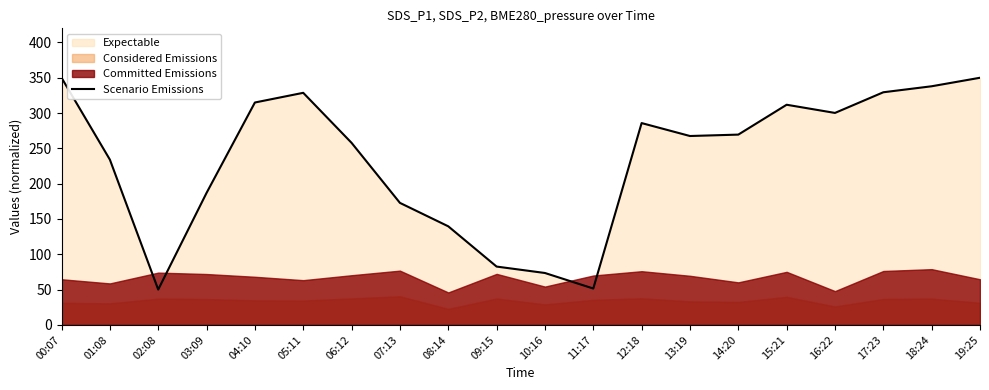

Reading left to right, extract all data points from this chart.

350.0	234.0	50.0	186.9	314.9	328.7	257.8	172.8	139.6	82.6	73.5	51.5	285.8	267.5	269.5	311.8	300.2	329.4	337.9	350.0